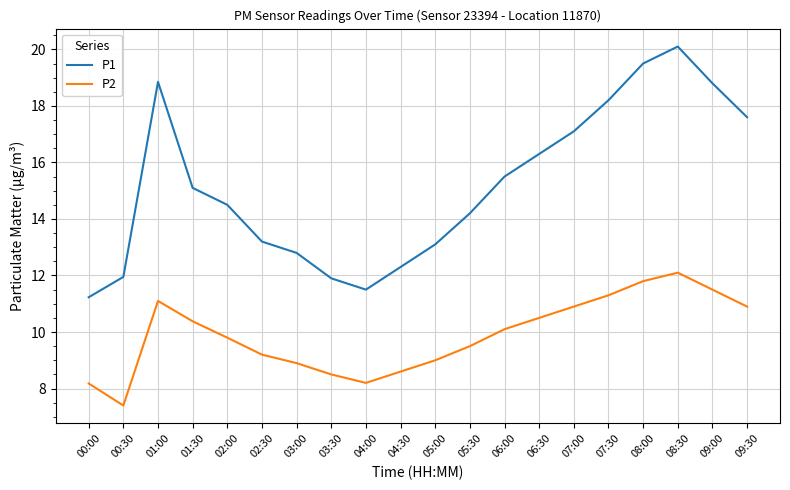

What position from the left is 08:30?

18